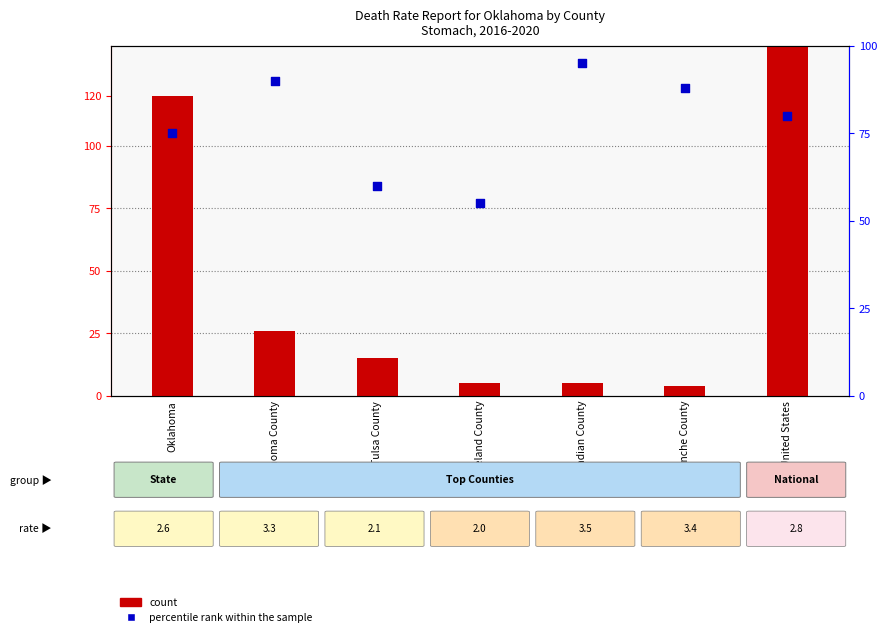

Which series reaches the maximum Y coordinate?

count